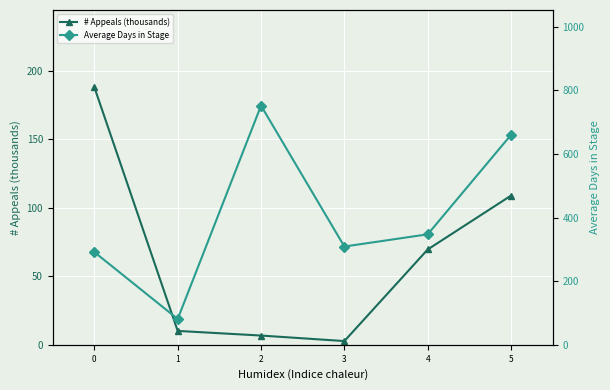

Rank the series by their average value, from highest to lowest.

Average Days in Stage, # Appeals (thousands)